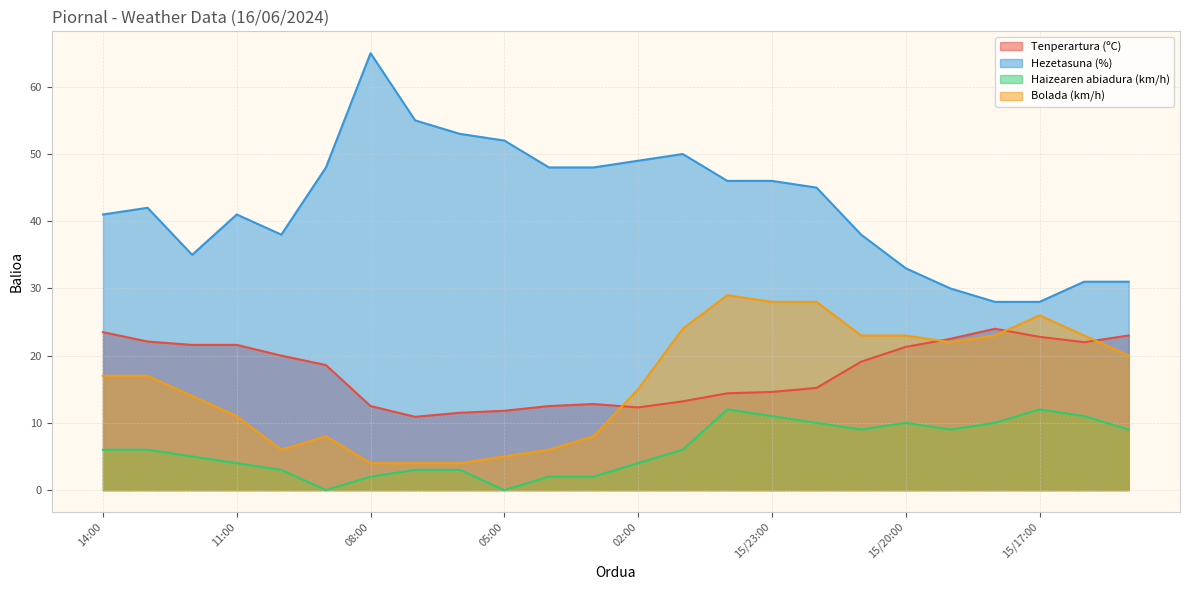

What is the value of the Hezetasuna (%) point at the 16th from the left?

46.0